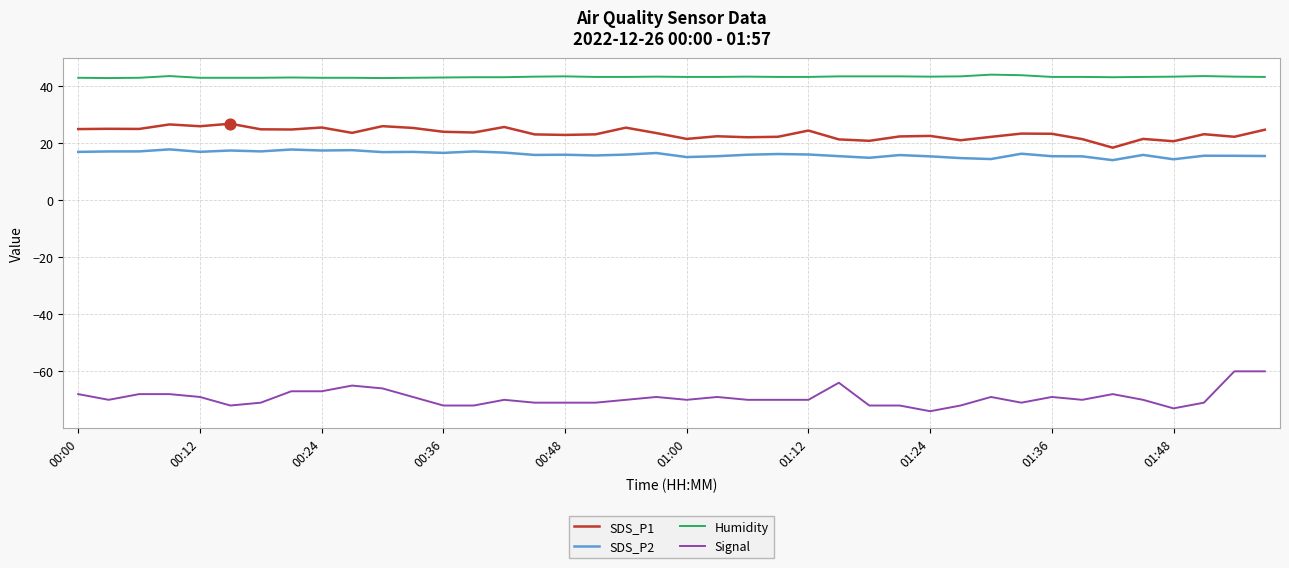

True or false: Signal and SDS_P2 intersect in this chart.

False